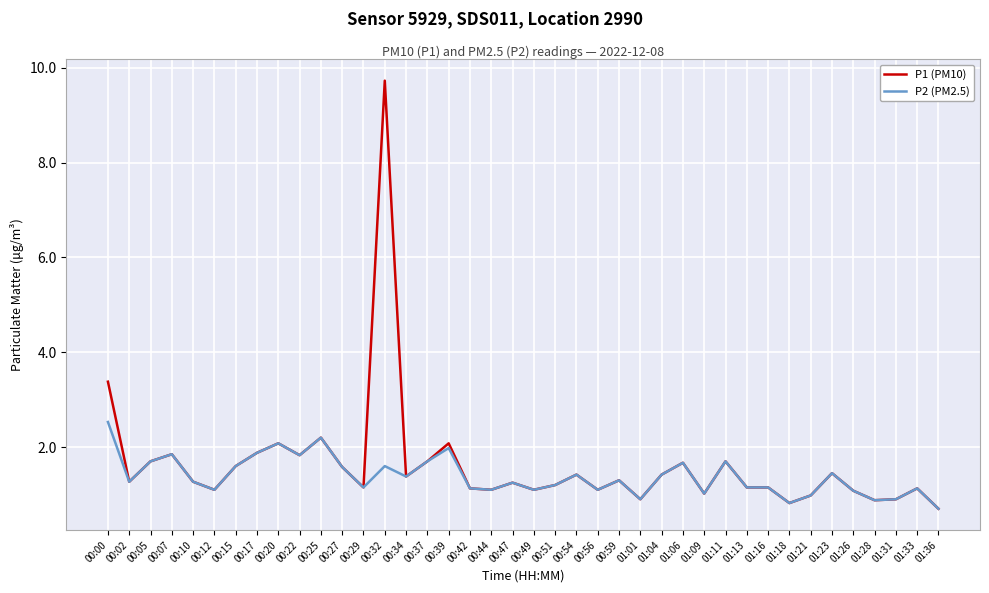

The P2 (PM2.5) series shows 0.9 at 01:31. True or false?

True